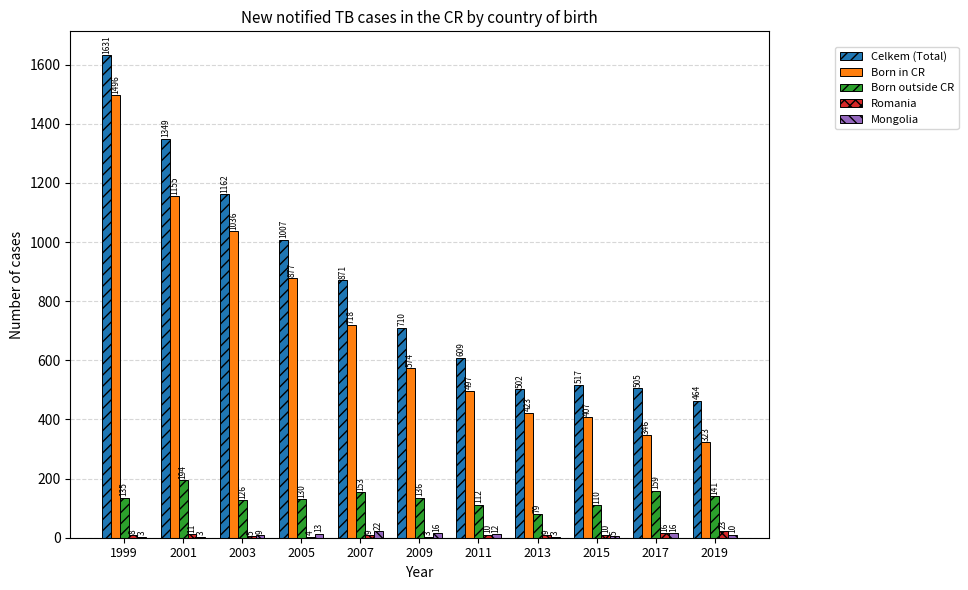

The value of Celkem (Total) at 2005 is 699. True or false?

False